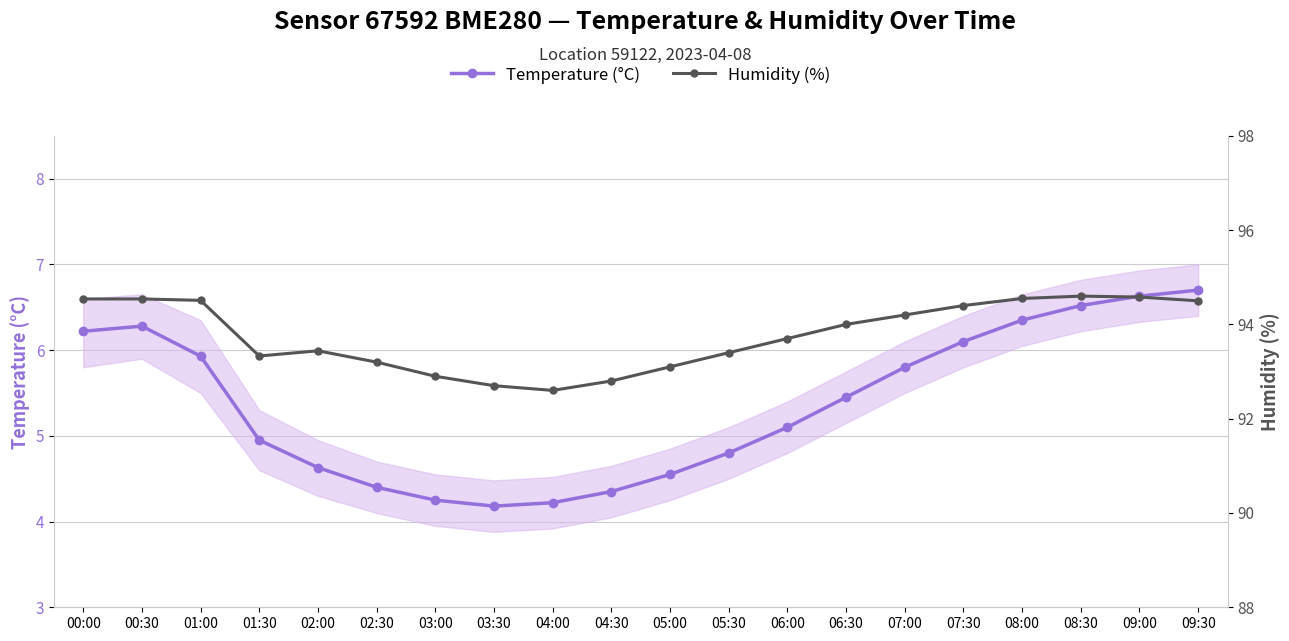

True or false: Humidity (%) and Temperature (°C) intersect in this chart.

False